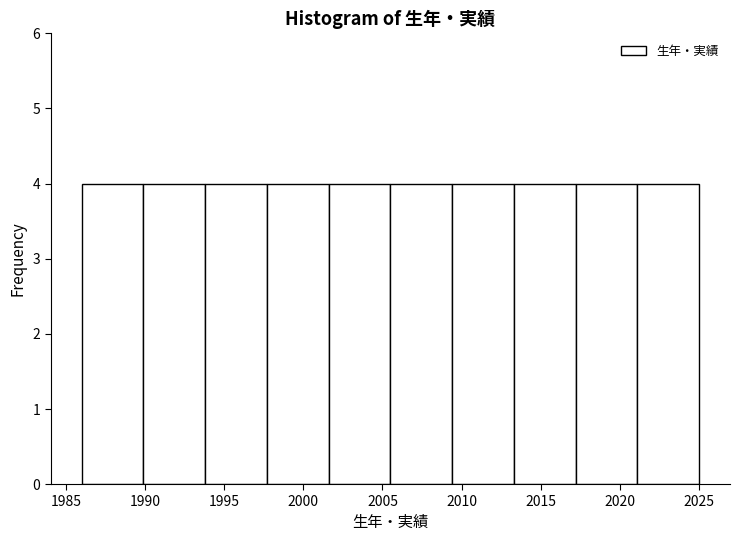

Reading left to right, transcribe this chart: for each bar, give the range it covers on the x-axis and its height. Neither the bar edges nor the heights are printed on the chart, so give them approximately, as read against the axes.

1986.0 to 1989.9: 4
1989.9 to 1993.8: 4
1993.8 to 1997.7: 4
1997.7 to 2001.6: 4
2001.6 to 2005.5: 4
2005.5 to 2009.4: 4
2009.4 to 2013.3: 4
2013.3 to 2017.2: 4
2017.2 to 2021.1: 4
2021.1 to 2025.0: 4